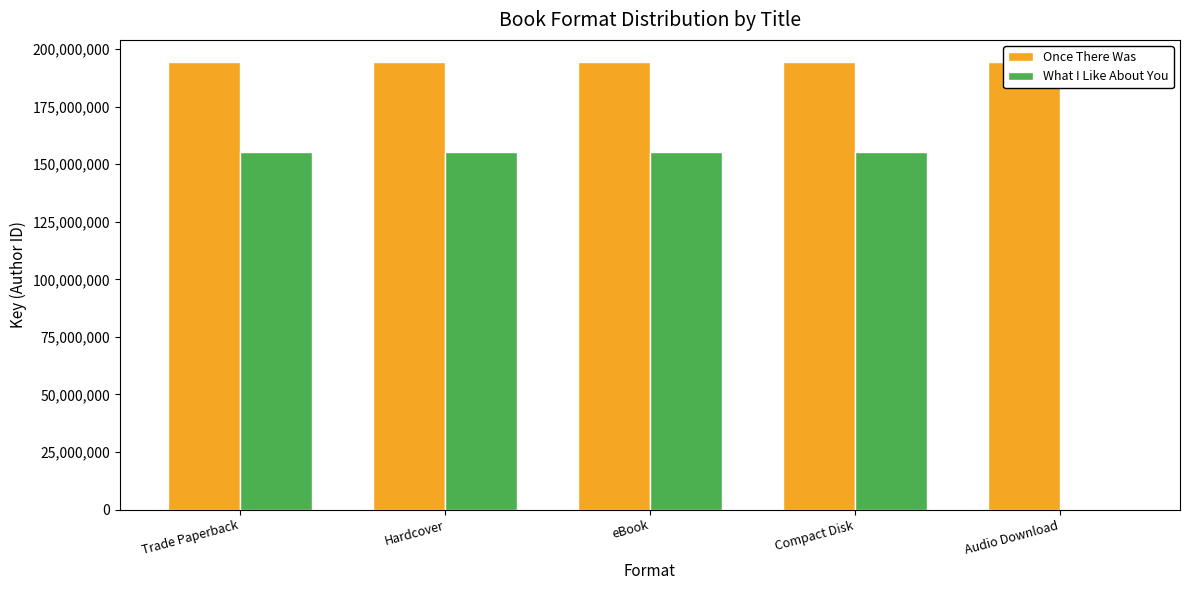

Which category has the lowest value across all series?

Audio Download